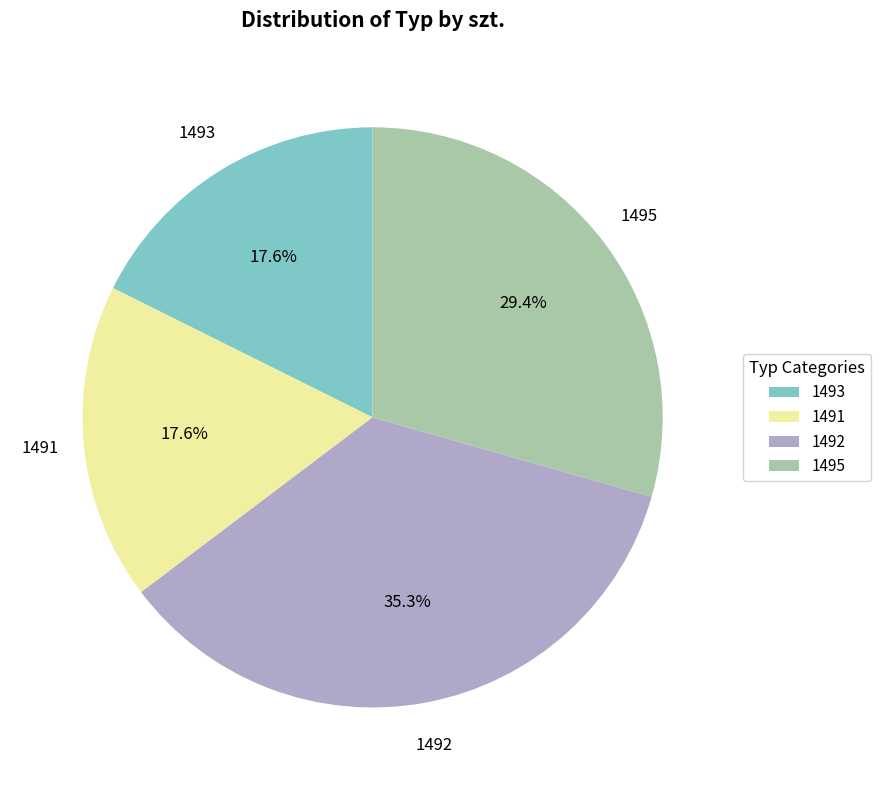

What percentage is the 1491 slice, to the nearest percent?

18%